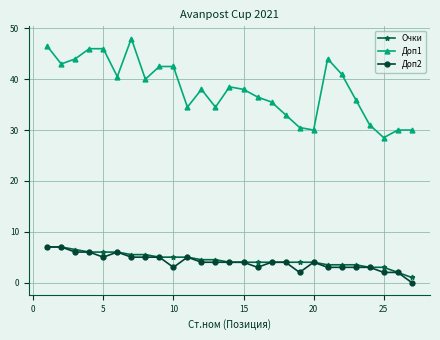

Count the number of data series in this chart.

3